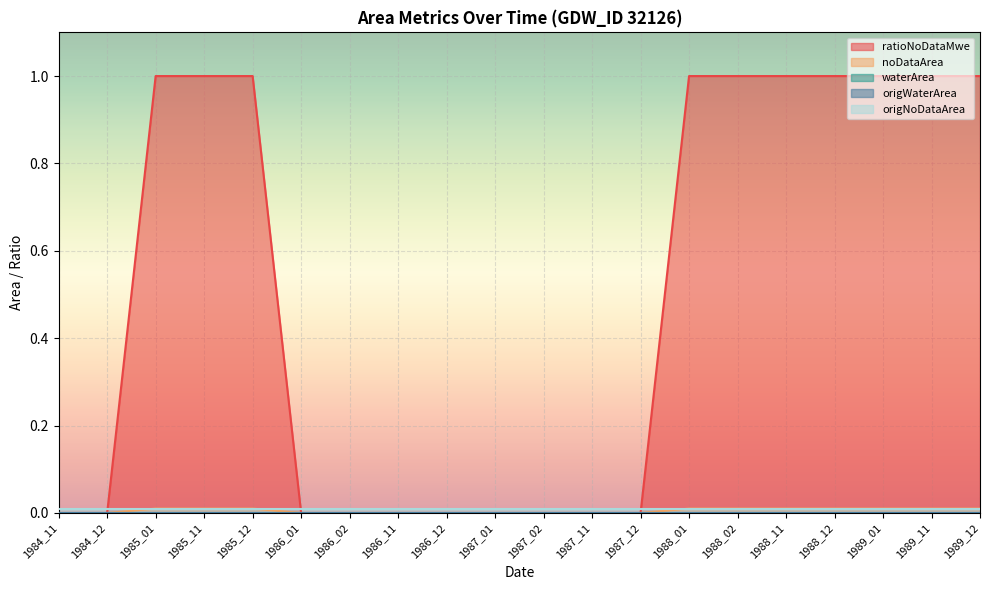

Reading right to left, extract all data points from this chart.

ratioNoDataMwe: 1.0	1.0	1.0	1.0	1.0	1.0	1.0	0.0	0.0	0.0	0.0	0.0	0.0	0.0	0.0	1.0	1.0	1.0	0.0	0.0
noDataArea: 0.0	0.0	0.0	0.0	0.0	0.0	0.0	0.0	0.0	0.0	0.0	0.0	0.0	0.0	0.0	0.0	0.0	0.0	0.0	0.0
waterArea: 0.0	0.0	0.0	0.0	0.0	0.0	0.0	0.0	0.0	0.0	0.0	0.0	0.0	0.0	0.0	0.0	0.0	0.0	0.0	0.0
origWaterArea: 0.0	0.0	0.0	0.0	0.0	0.0	0.0	0.0	0.0	0.0	0.0	0.0	0.0	0.0	0.0	0.0	0.0	0.0	0.0	0.0
origNoDataArea: 0.0	0.0	0.0	0.0	0.0	0.0	0.0	0.0	0.0	0.0	0.0	0.0	0.0	0.0	0.0	0.0	0.0	0.0	0.0	0.0